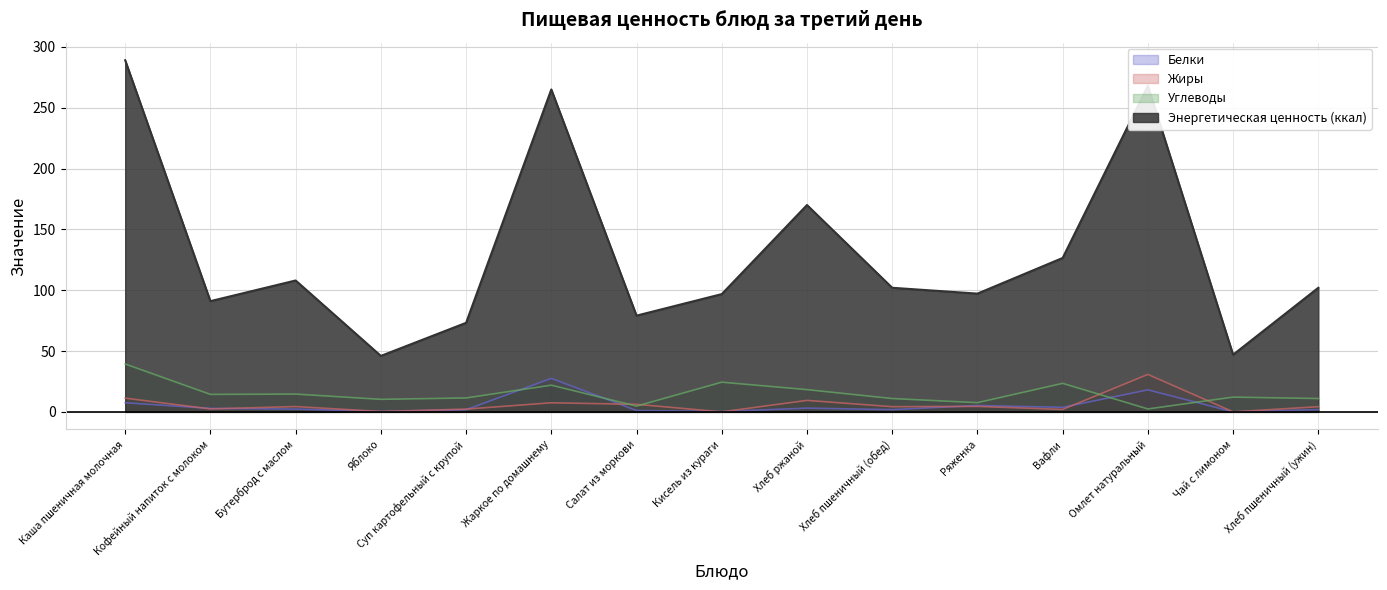

At which label is Углеводы closest to 20?

Хлеб ржаной